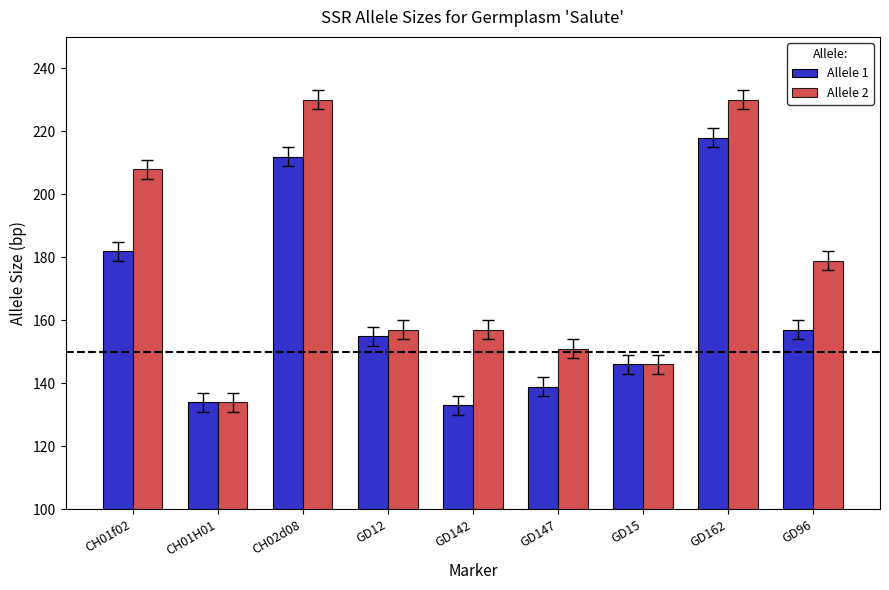

How many groups of bars are there?

9